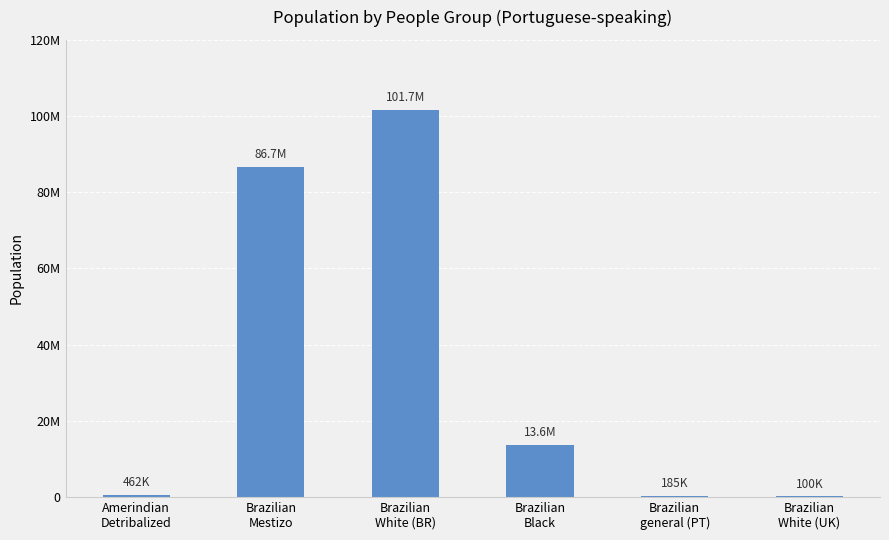

Which has a higher value, Brazilian
White (UK) or Brazilian
Black?

Brazilian
Black